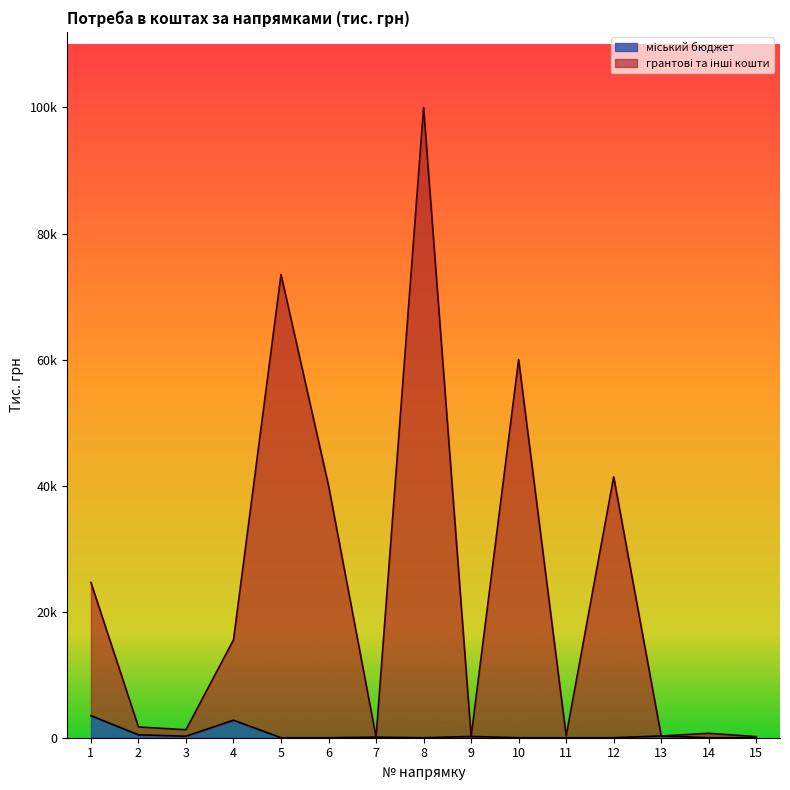

What is the difference between the highest and lowest values at 10?

60000.0